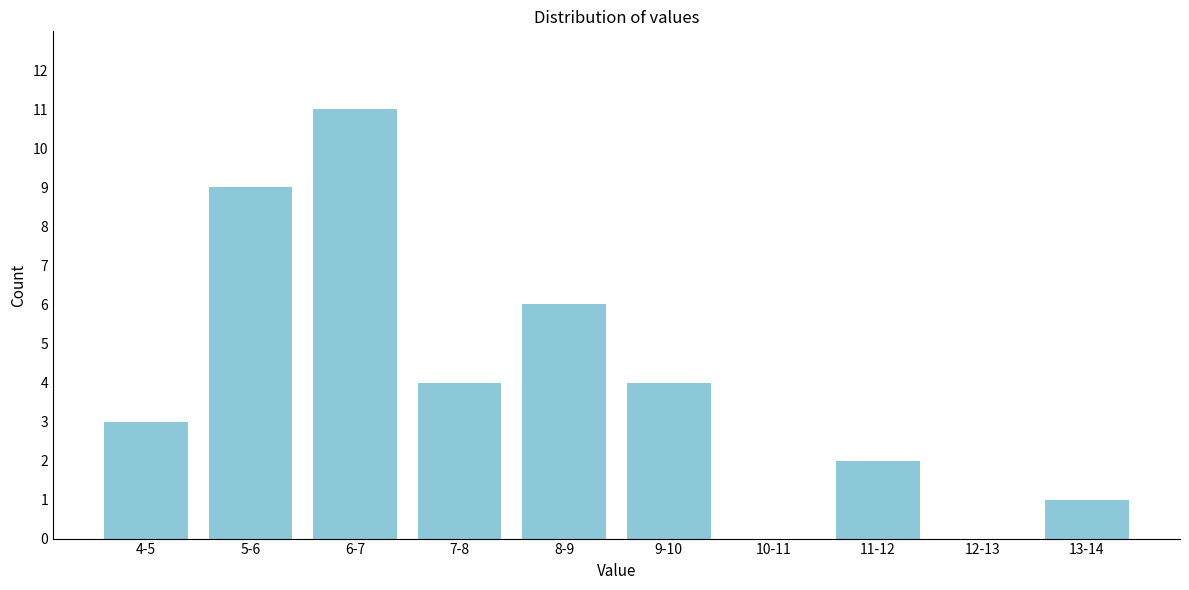

Reading right to left, what are all the values shown in this chart?

13-14=1	12-13=0	11-12=2	10-11=0	9-10=4	8-9=6	7-8=4	6-7=11	5-6=9	4-5=3